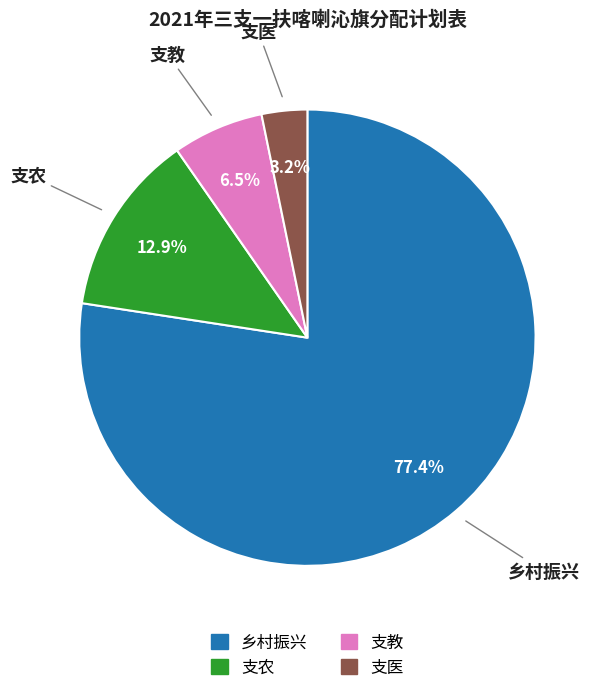

What percentage is the 支医 slice, to the nearest percent?

3%